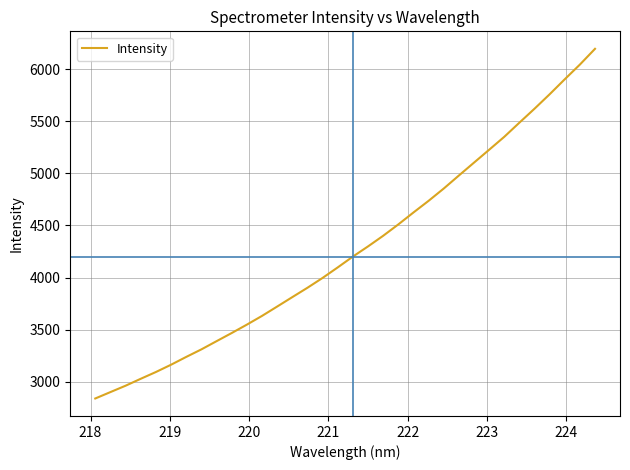

True or false: the data has more than 0 interior local peaks.

False